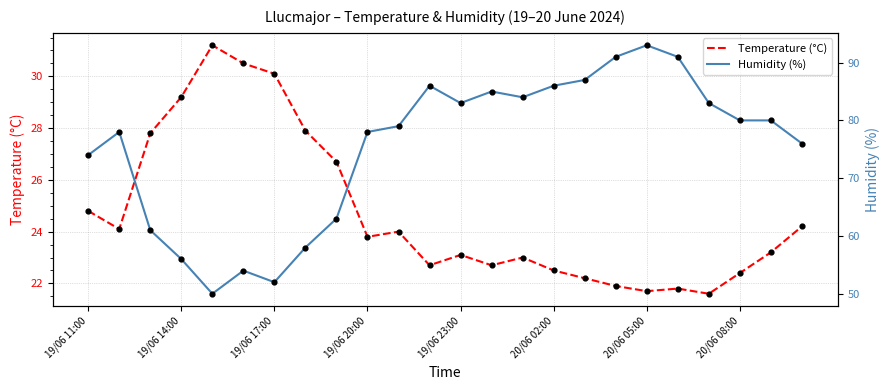

What is the minimum value for Temperature (°C)?

21.6